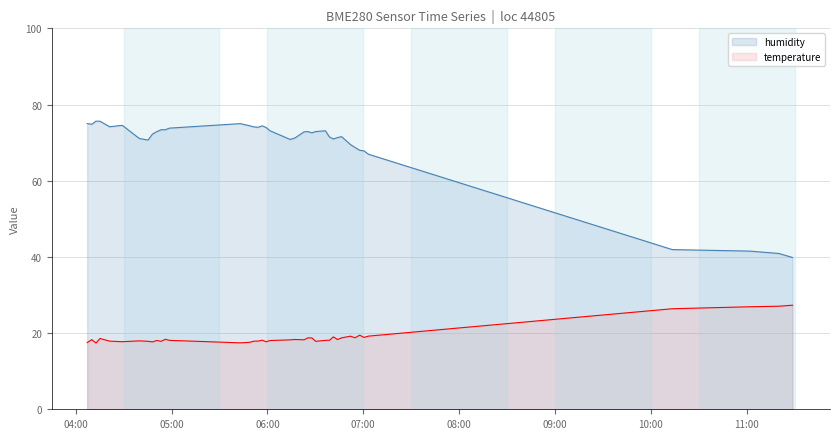

How many data points does each series have?

40